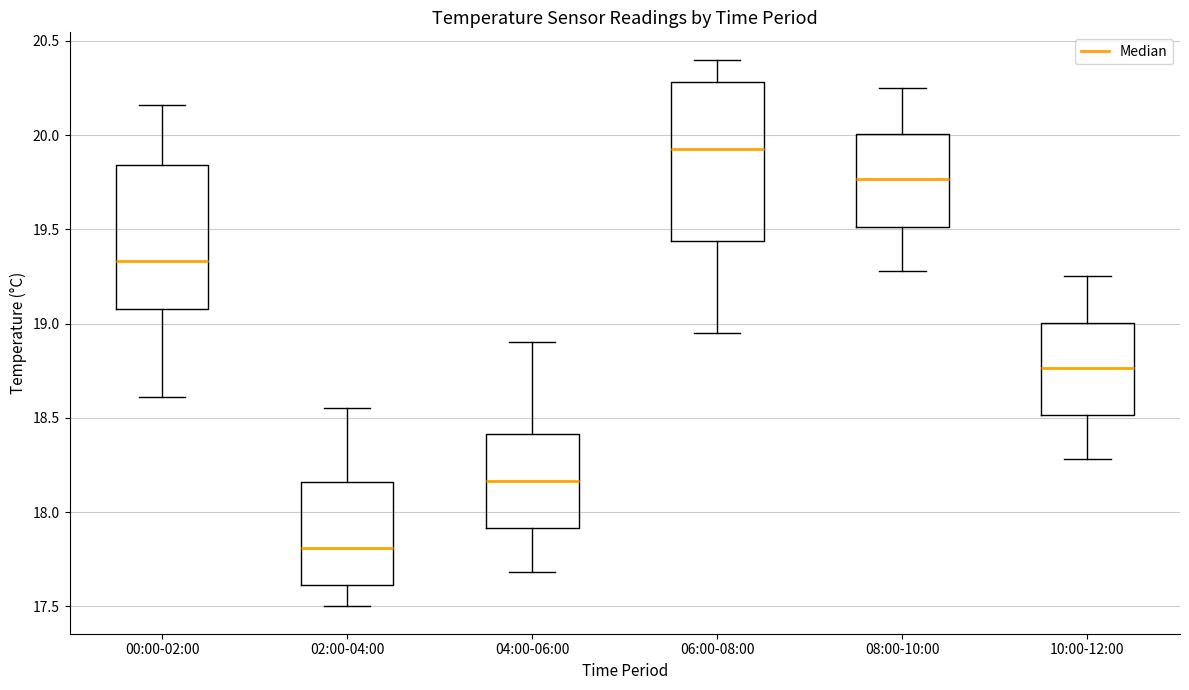

Comparing the boxes themselves (not the whiskers), which one is the tallest?

06:00-08:00